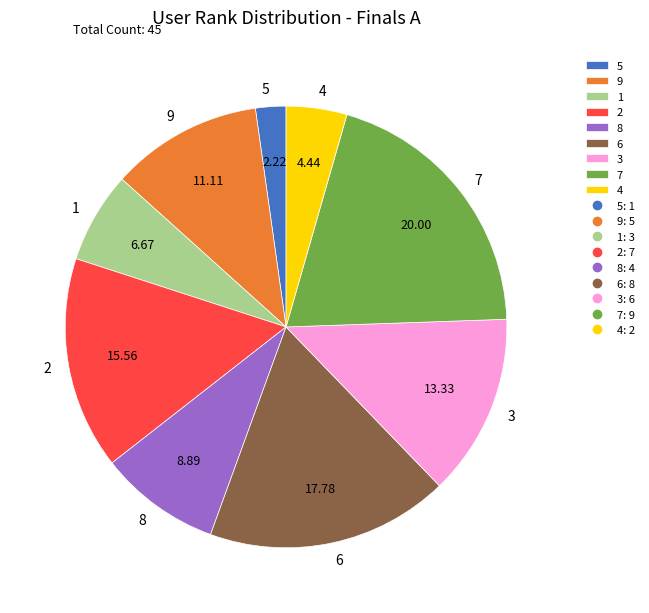

Combined, do 5 and 3 account for over 50%?

No